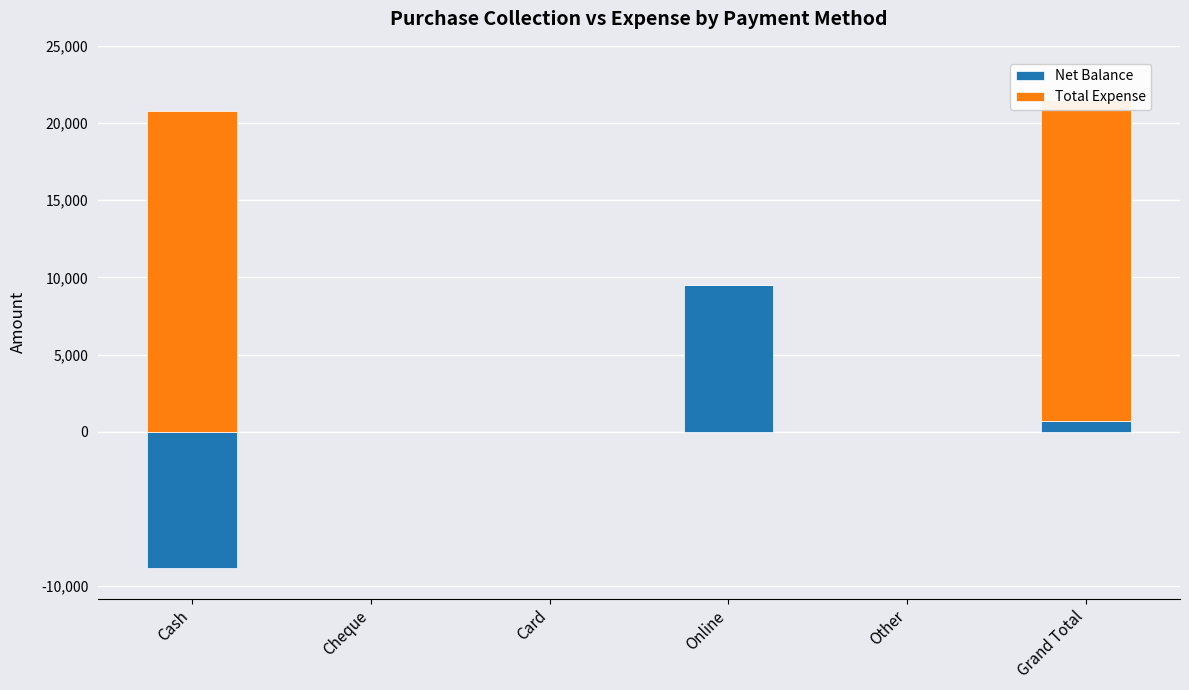

Is the value of Total Expense at Other greater than the value of Net Balance at Card?

No